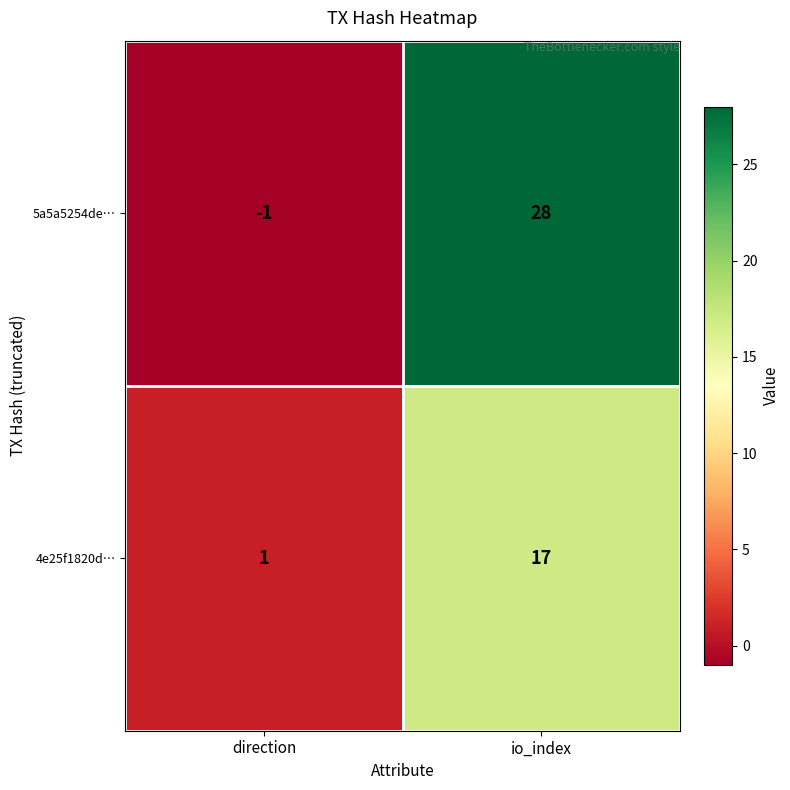

Reading left to right, list all the values displayed in this chart.

5a5a5254de…: -1	28
4e25f1820d…: 1	17